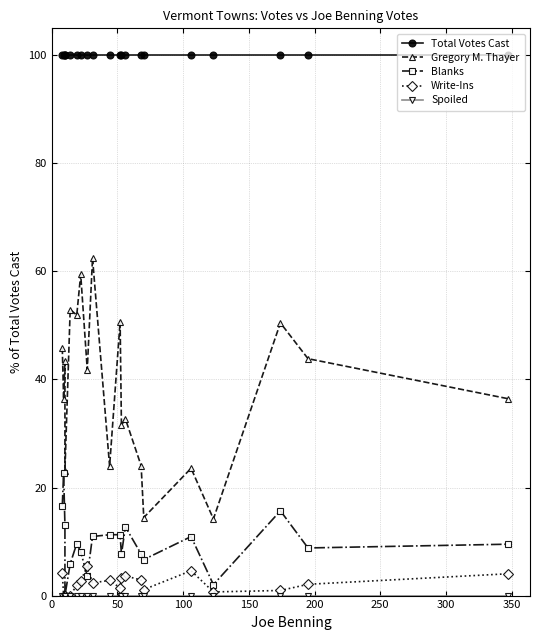

Which series has the largest range (max minus min)?

Gregory M. Thayer